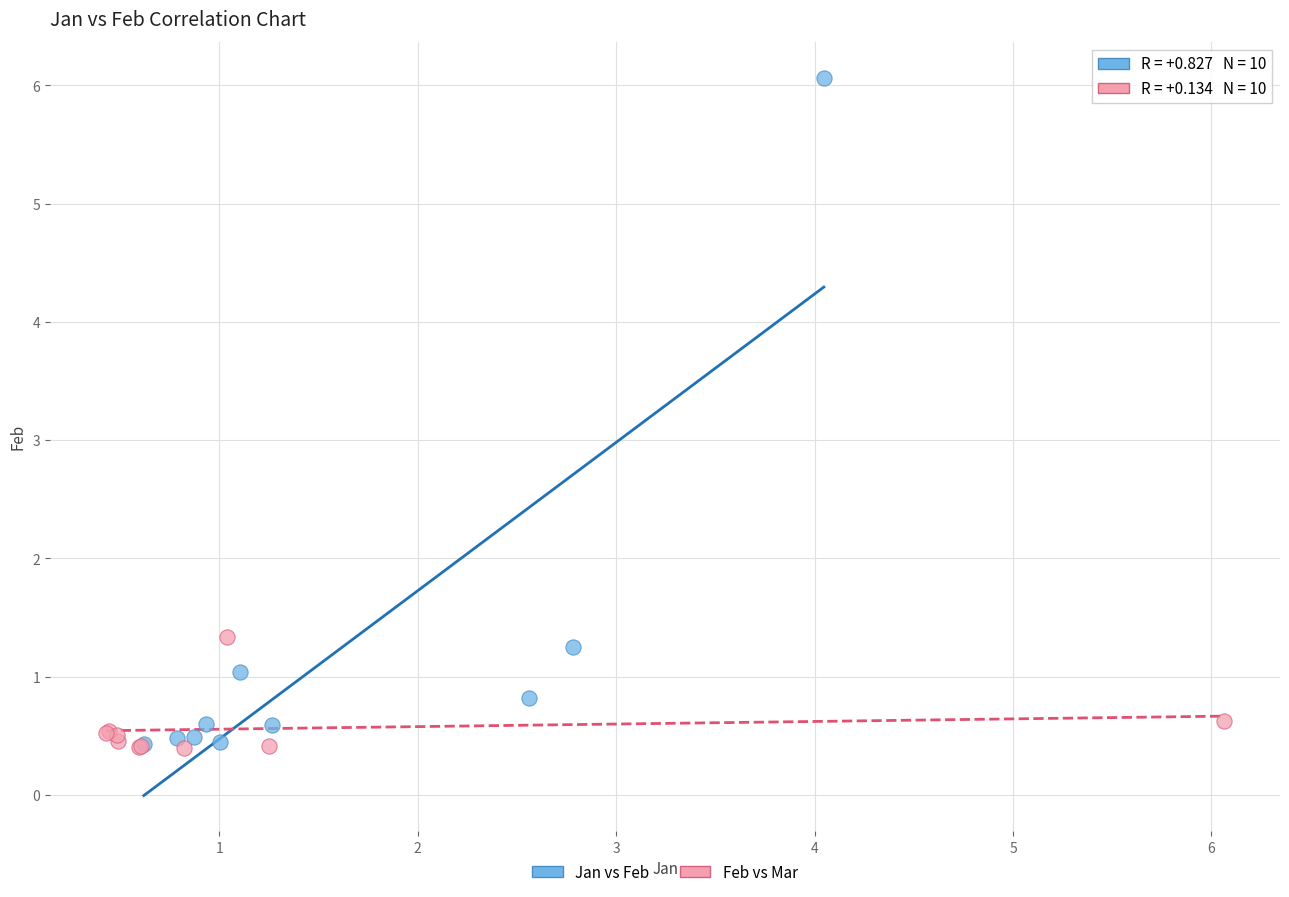

Which series has the largest Y range (max minus min)?

Jan vs Feb